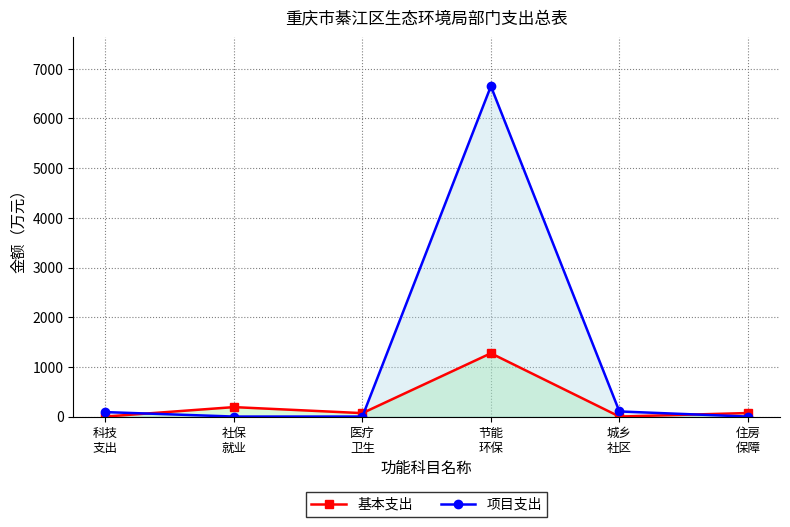

True or false: 基本支出 has a value of -394.8 at 科技
支出.

False